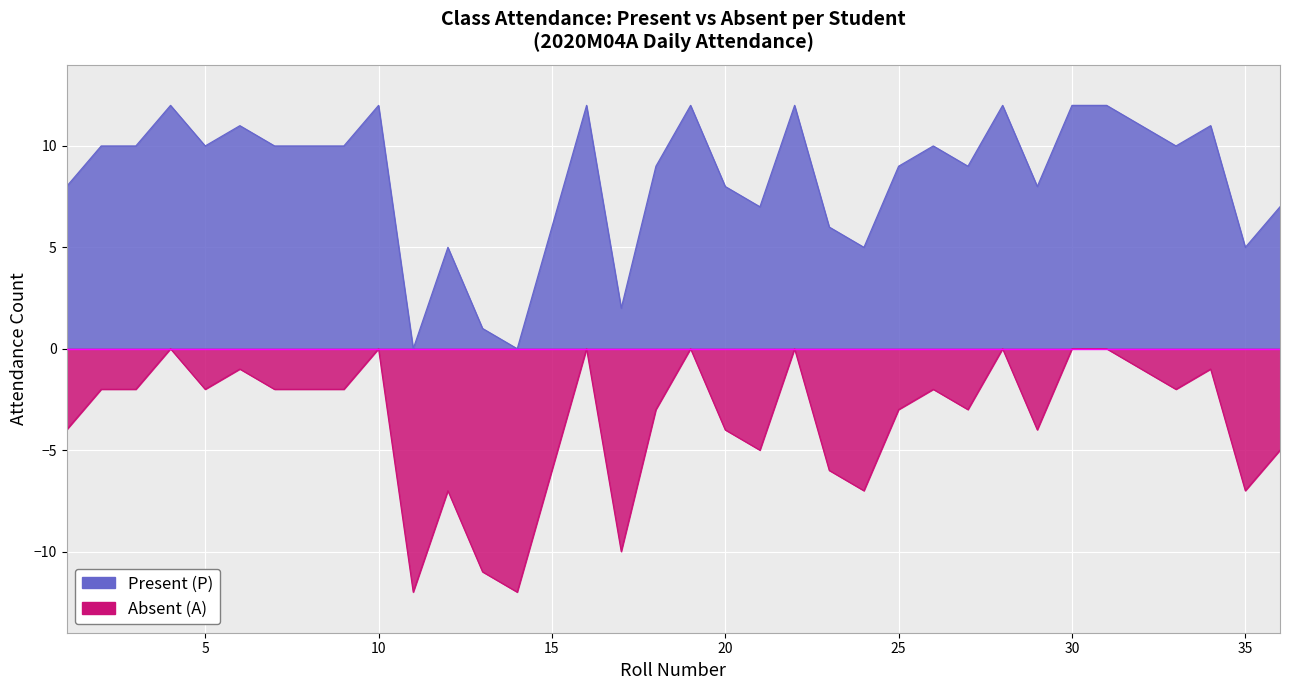

In Present (P), how many points are higher than both neighbors (excluding endpoints)?

10